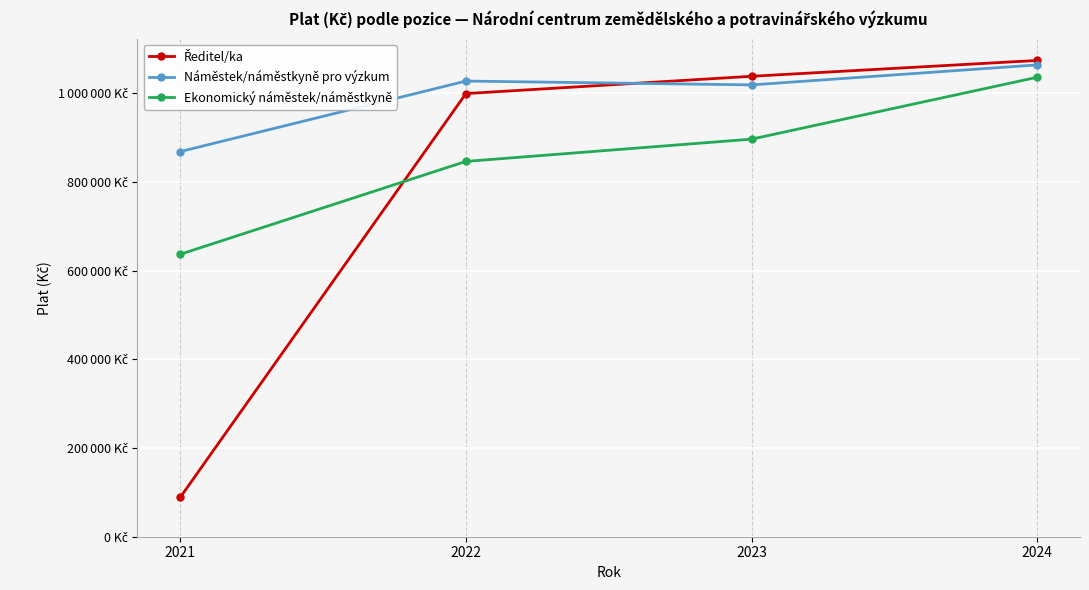

Is this an area chart (filled region under the line)?

No